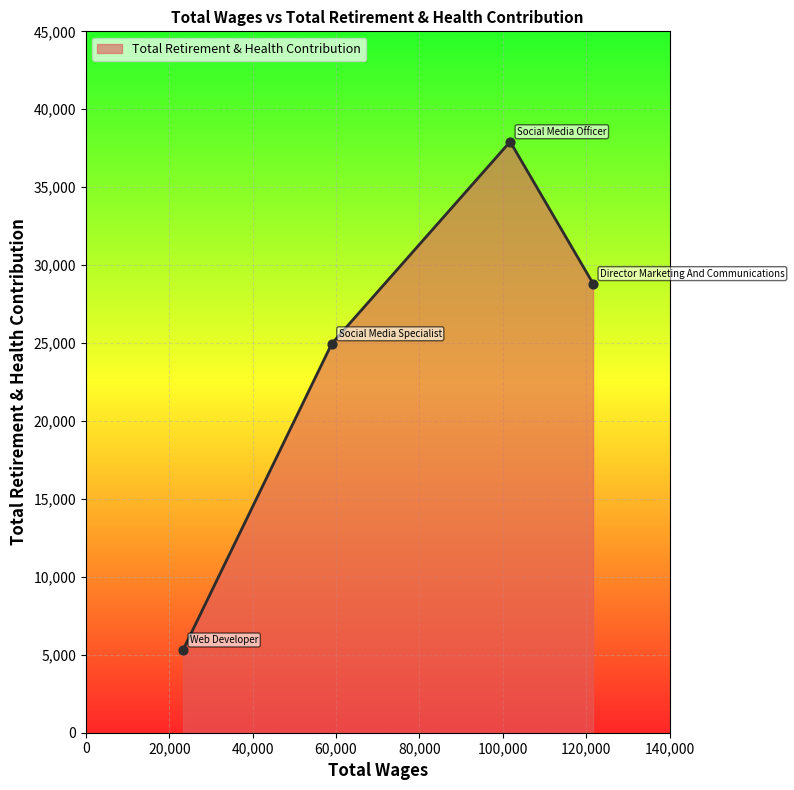

What is the average value?

24252